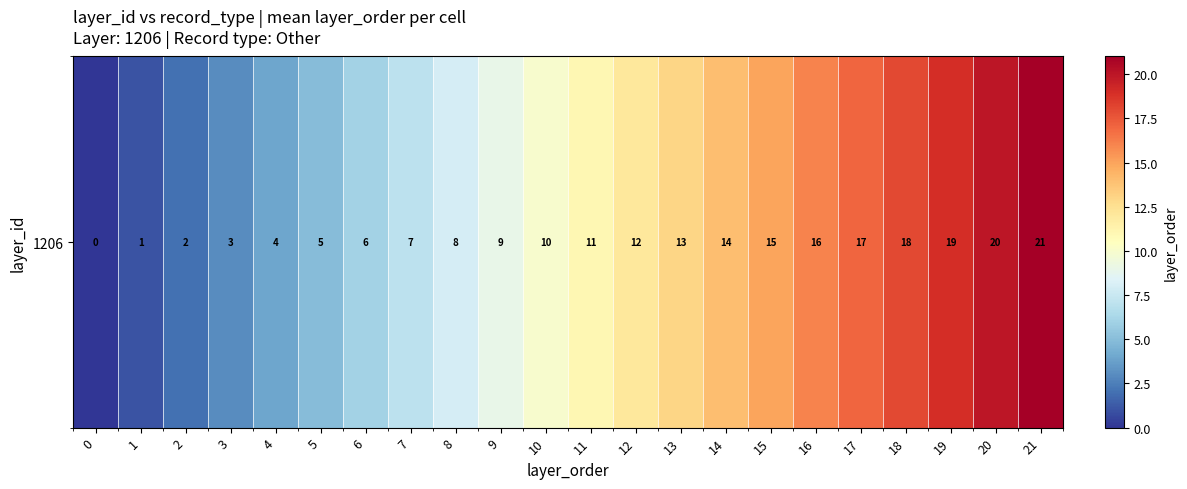

Rank the categories by value from lowest to highest.

0, 1, 2, 3, 4, 5, 6, 7, 8, 9, 10, 11, 12, 13, 14, 15, 16, 17, 18, 19, 20, 21